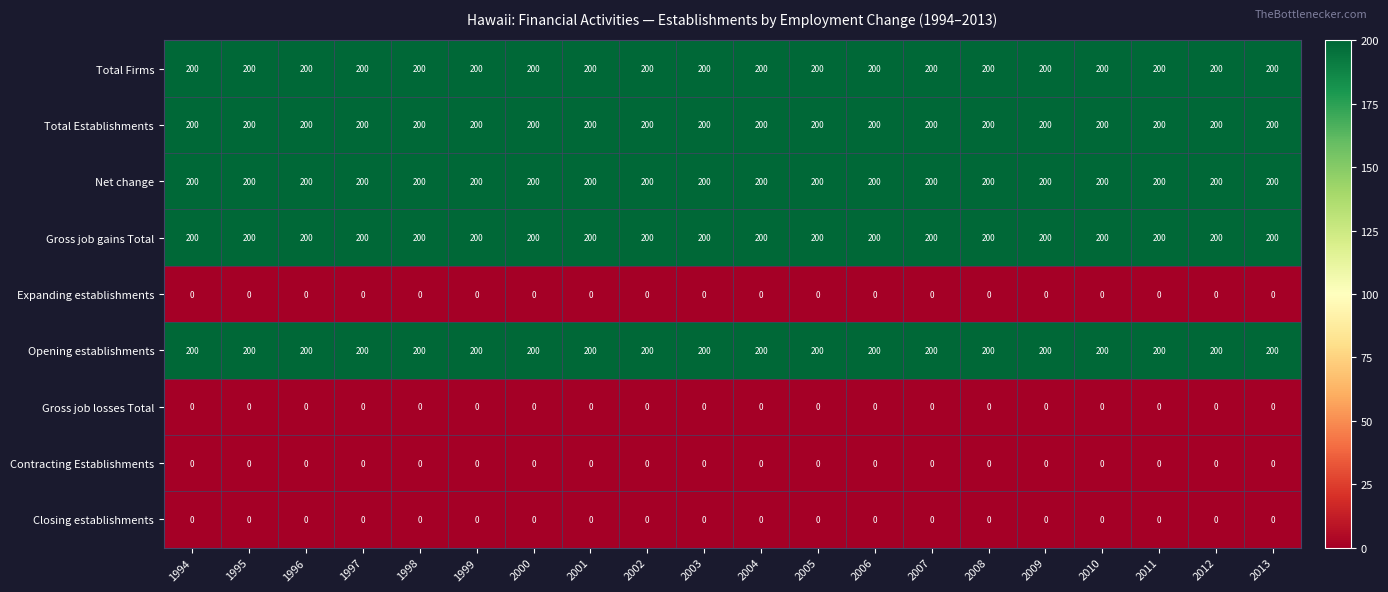

What value does the Opening establishments series have at 2008?

200